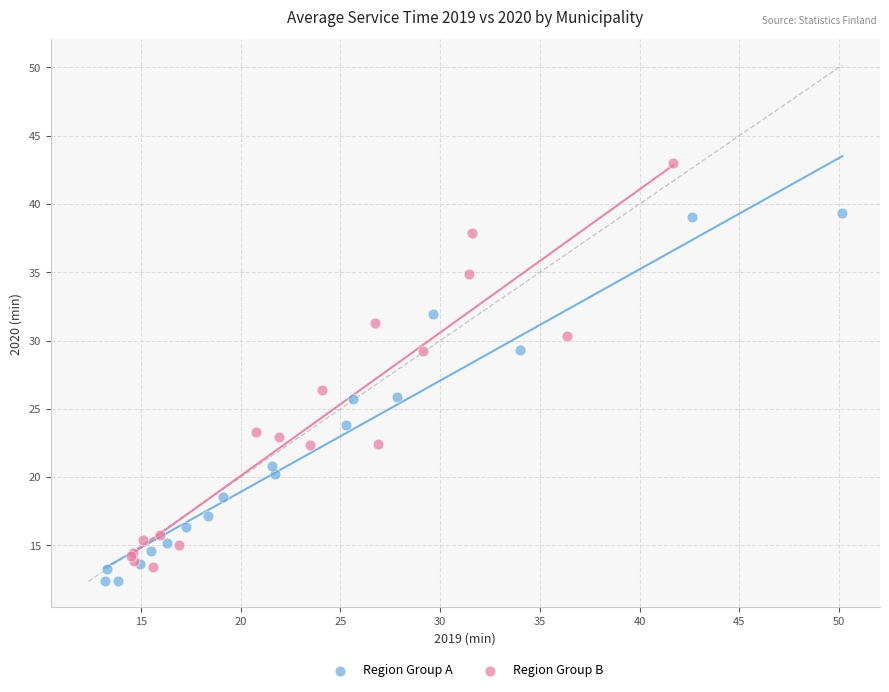

Which series reaches the maximum Y coordinate?

Region Group B